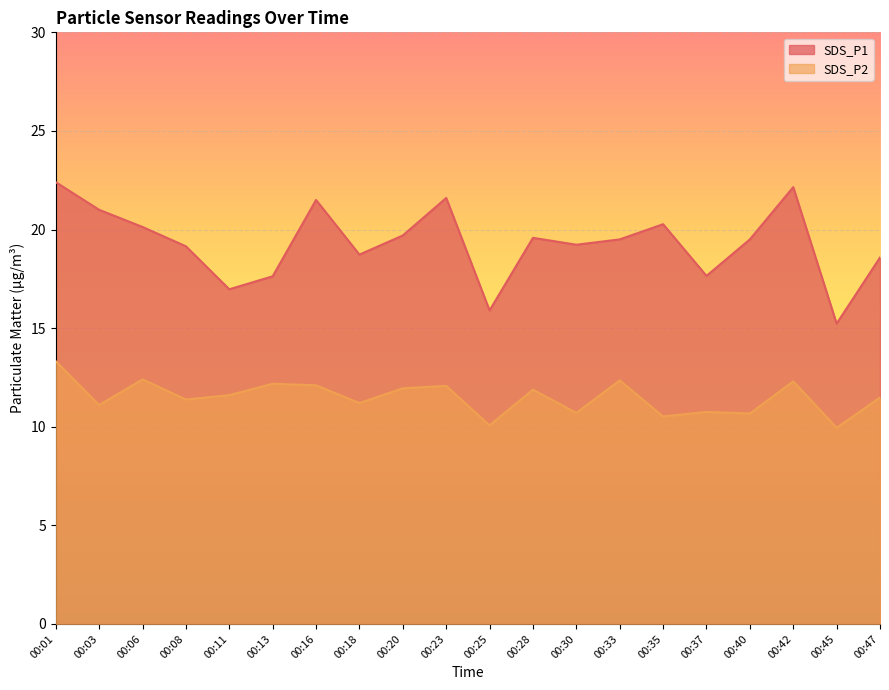

What is the minimum value for SDS_P2?

9.9